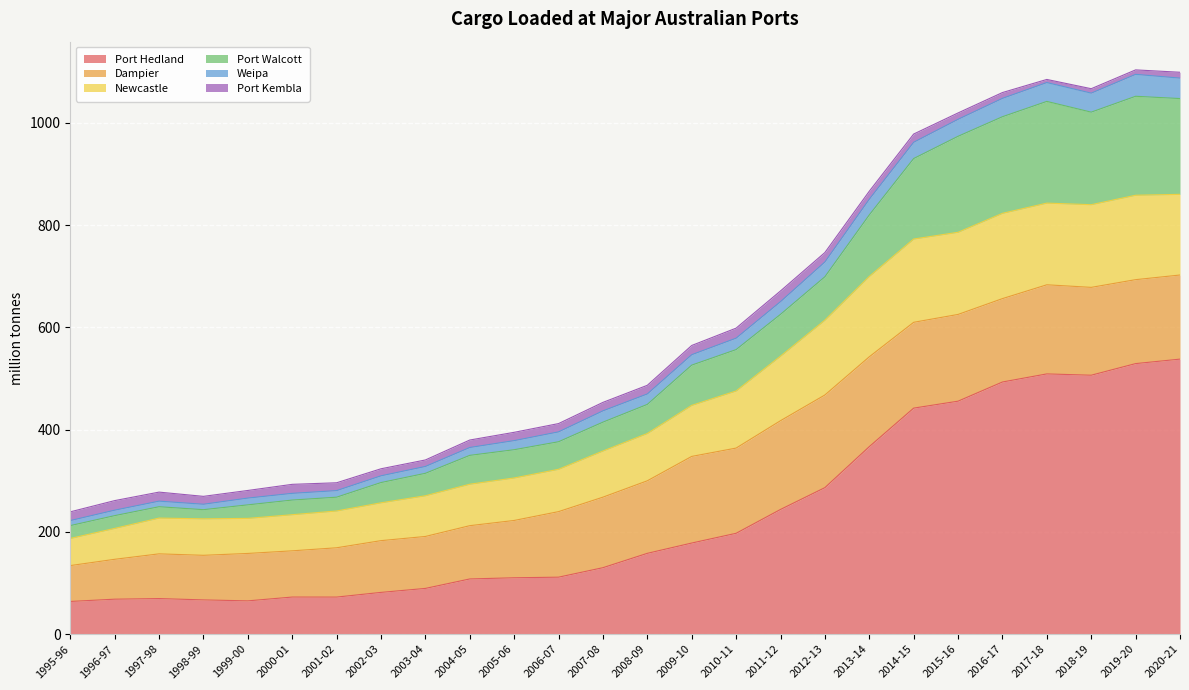

What is the minimum value for Port Hedland?

63.9